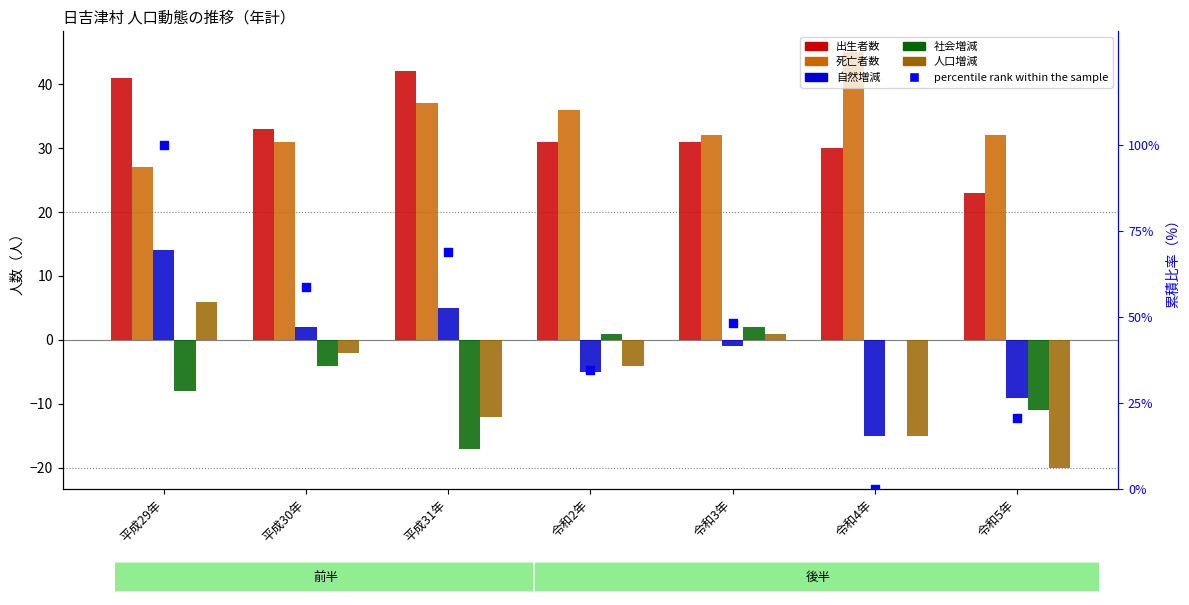

Which series reaches the maximum Y coordinate?

percentile rank within the sample